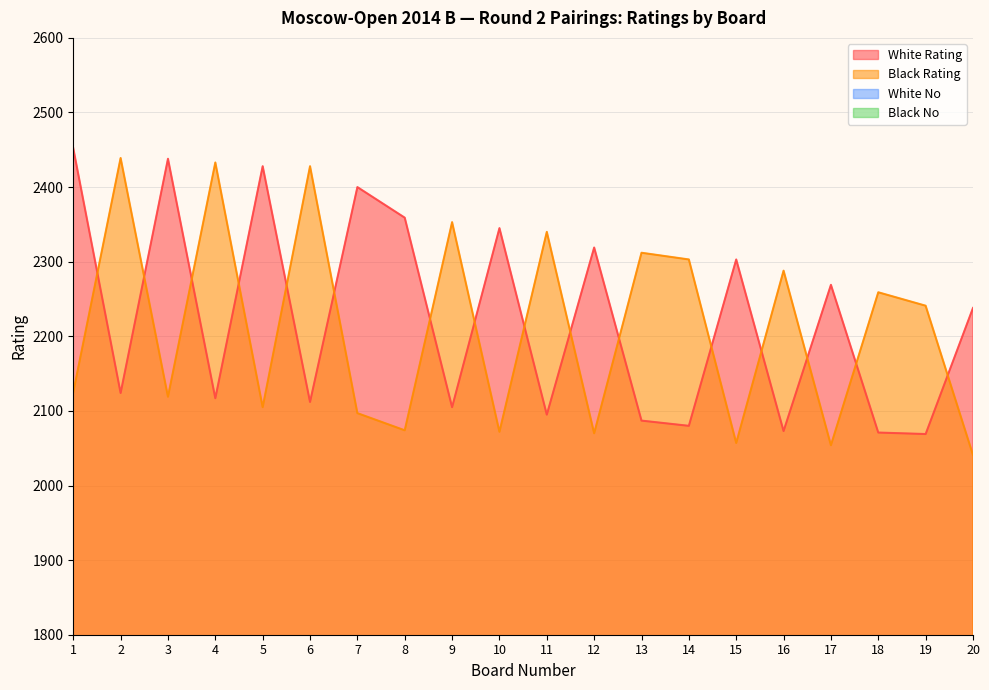

What is the difference between the second highest and minimum values in the Black Rating series?

392